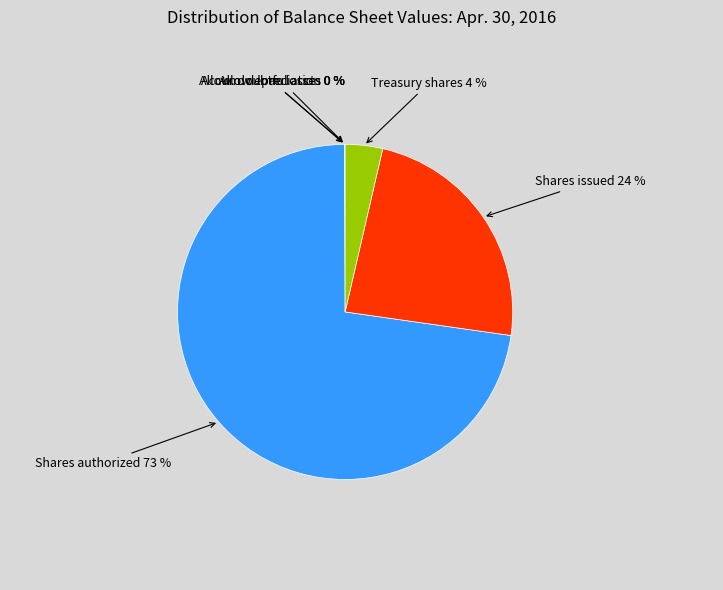

To the nearest percent, what percentage of the pie is Shares issued 24 %?

24%